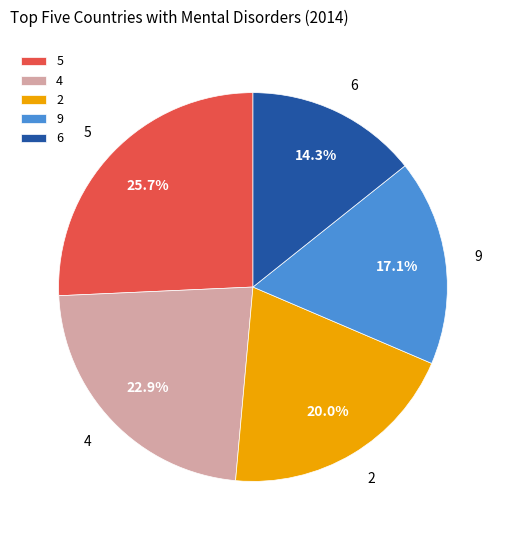

Rank the categories by value from highest to lowest.

5, 4, 2, 9, 6